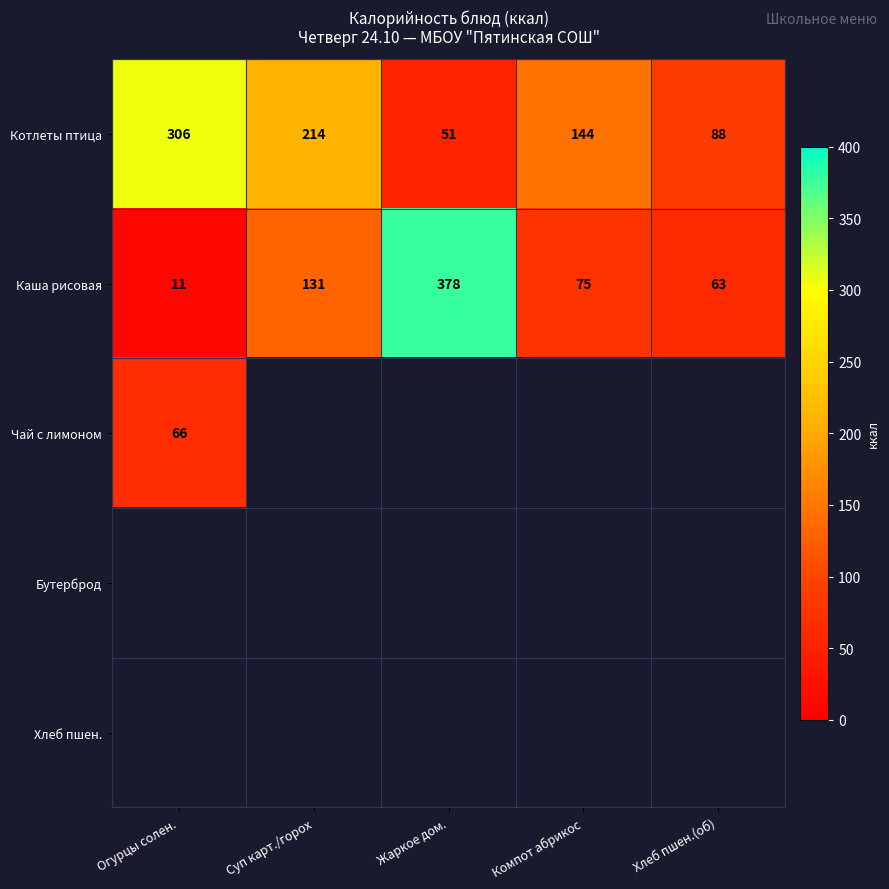

What is the difference between the maximum and second lowest values in the Котлеты птица series?

218